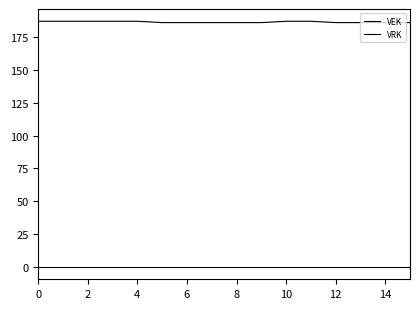

True or false: VRK and VEK cross at least once.

False